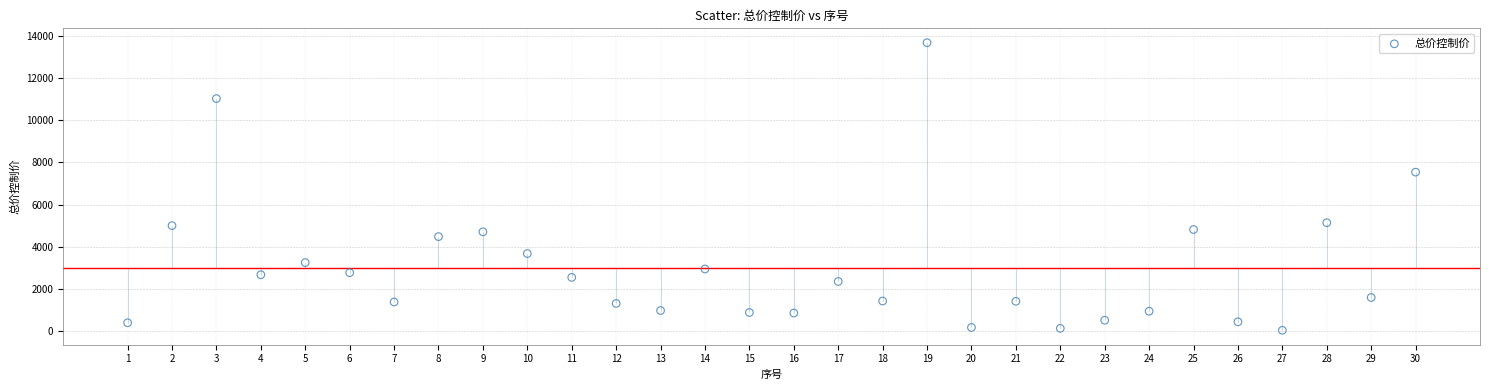

What Y value in the scatter plot is closest to 6857?

7539.2